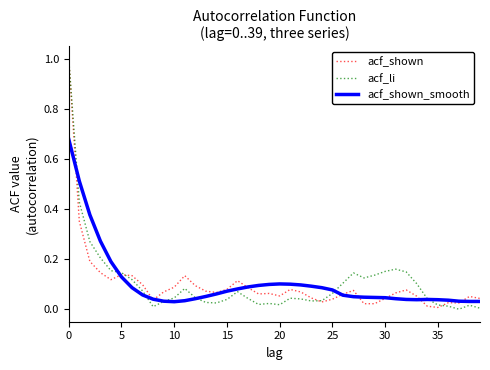

What is the maximum value shown in the chart?

1.0